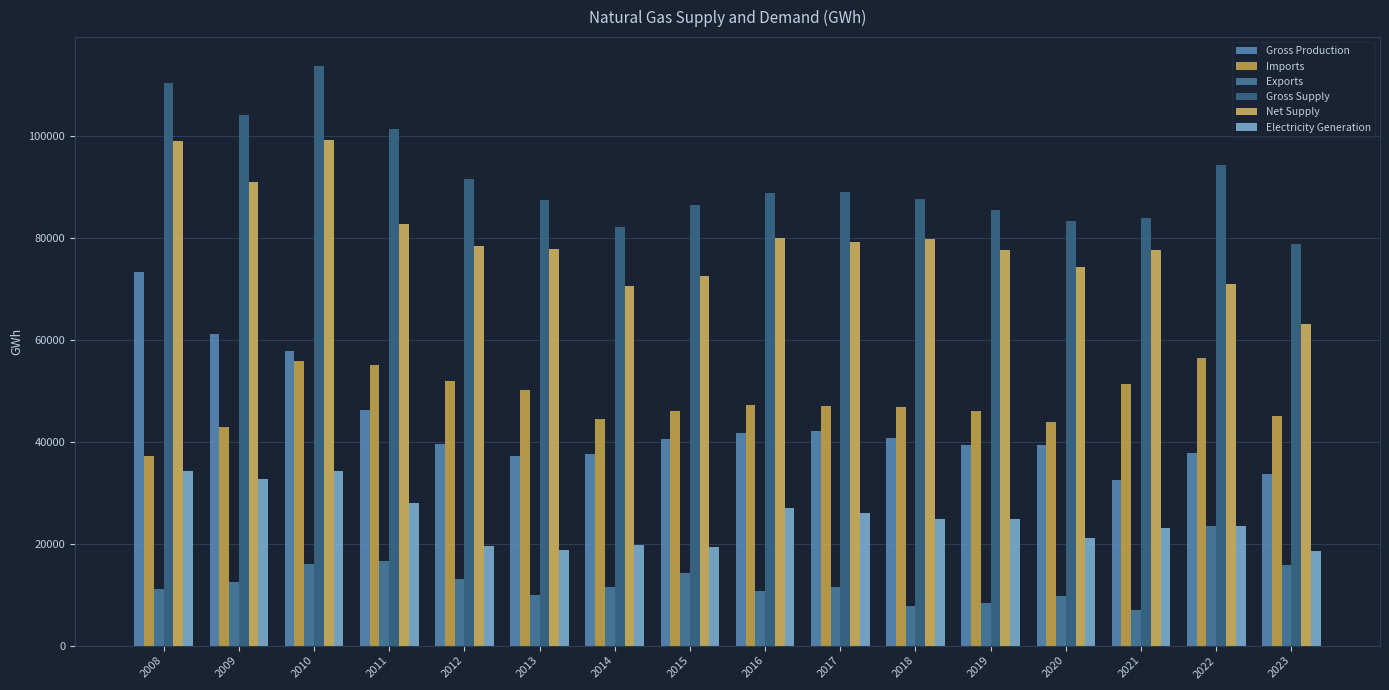

At which category is the sum across all series the highest?

2010